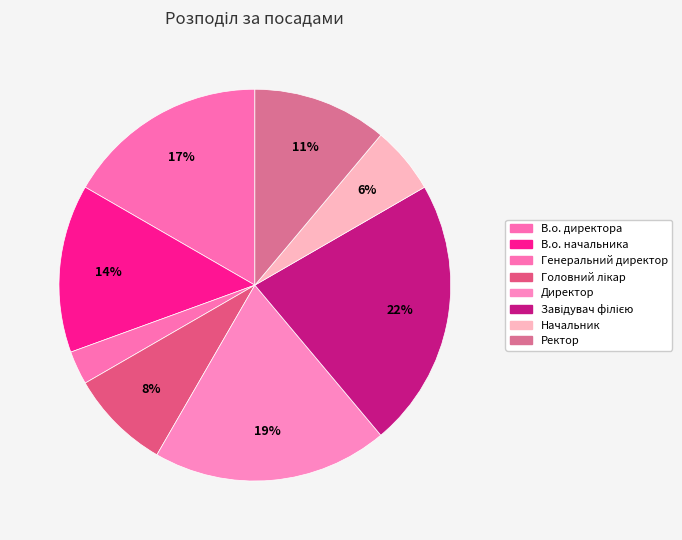

True or false: Головний лікар accounts for 8% of the total.

True